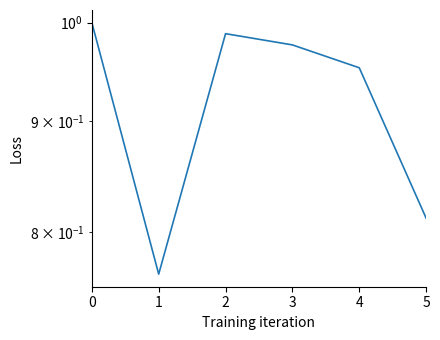

Does the chart have visible grid lines?

No